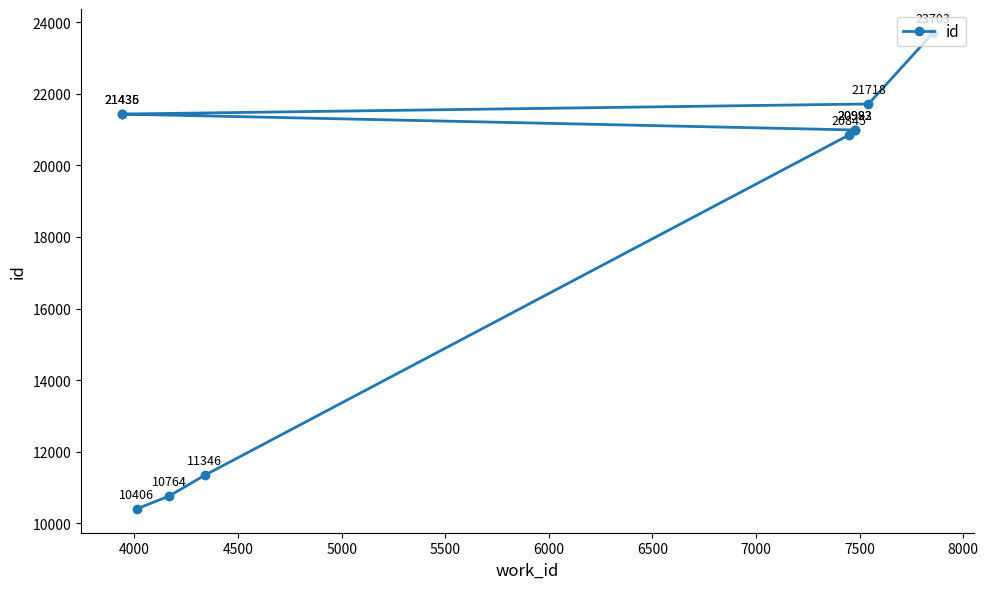

What is the sum of all values?

183628